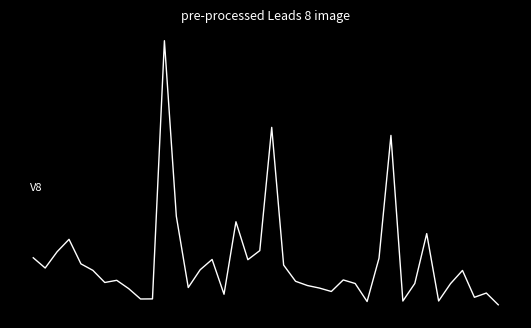

Reading left to right, extract all data points from this chart.

1.5	0.5	2.1	3.4	0.9	0.2	-1.0	-0.8	-1.7	-2.7	-2.7	24.0	5.8	-1.5	0.3	1.4	-2.2	5.2	1.3	2.3	15.0	0.8	-0.9	-1.3	-1.6	-2.0	-0.8	-1.1	-3.0	1.5	14.2	-2.9	-1.1	4.0	-2.9	-1.1	0.2	-2.6	-2.1	-3.3